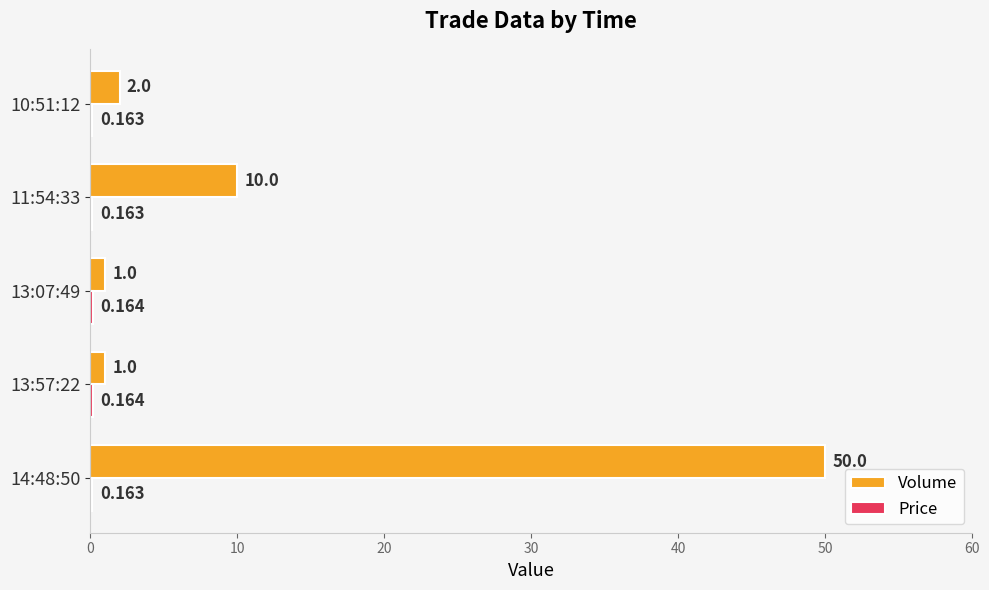

Which series changed the most between 14:48:50 and 10:51:12?

Volume